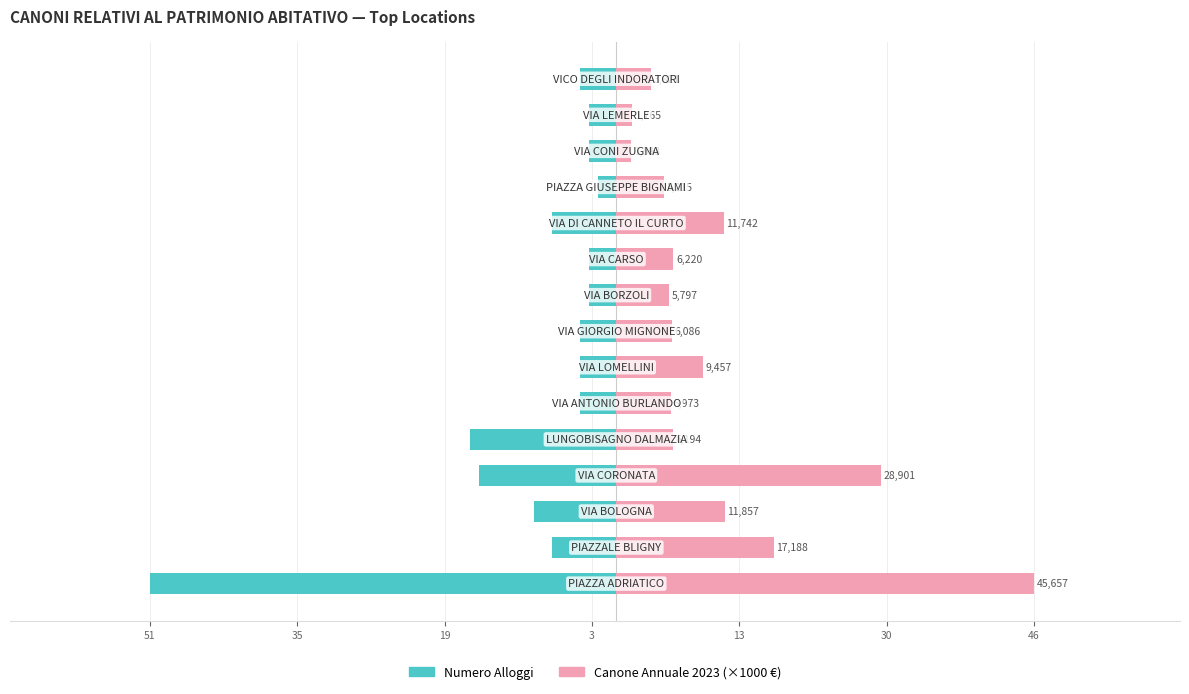

What is the difference between the maximum and minimum values in the Numero Alloggi series?

49.0